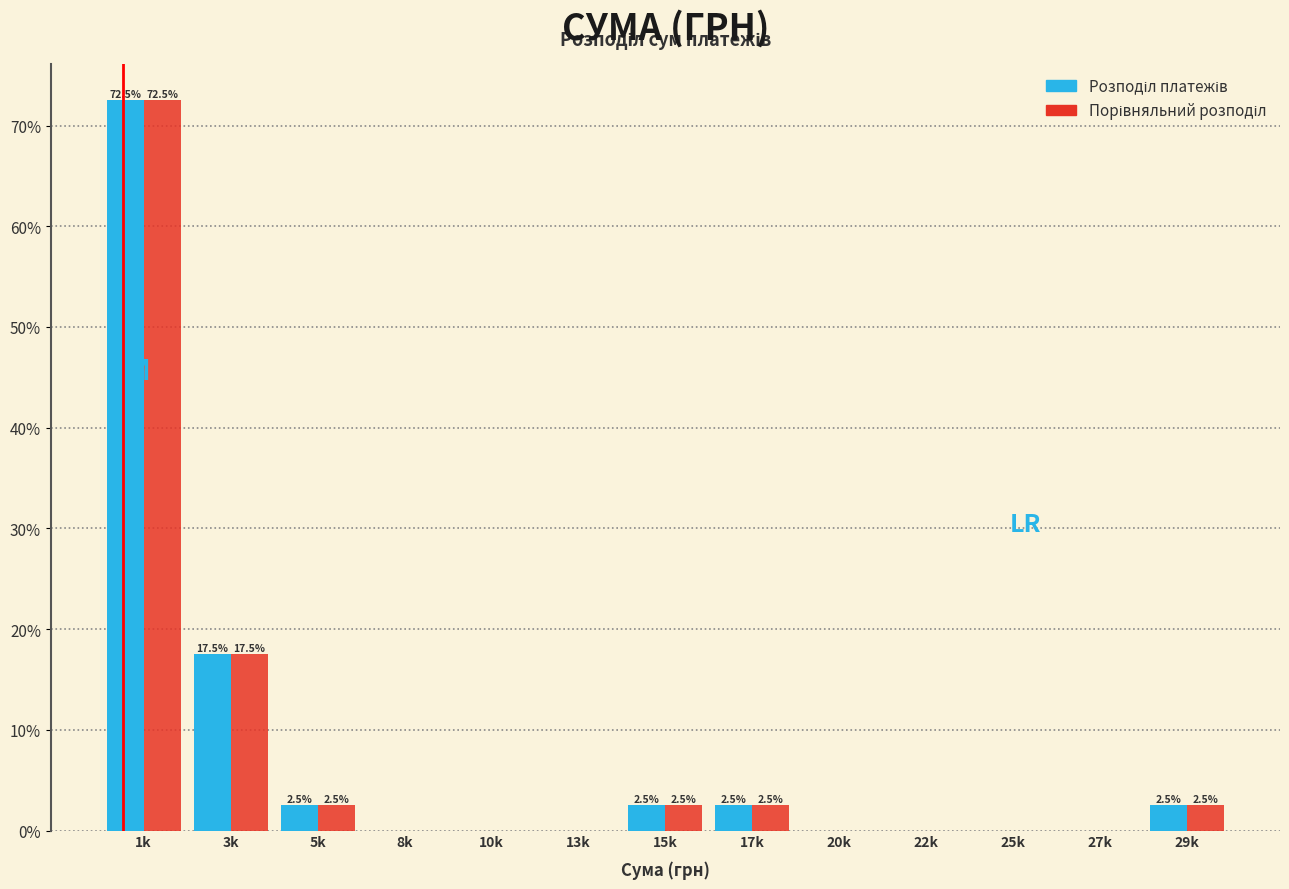

At which category is the sum across all series the highest?

1k